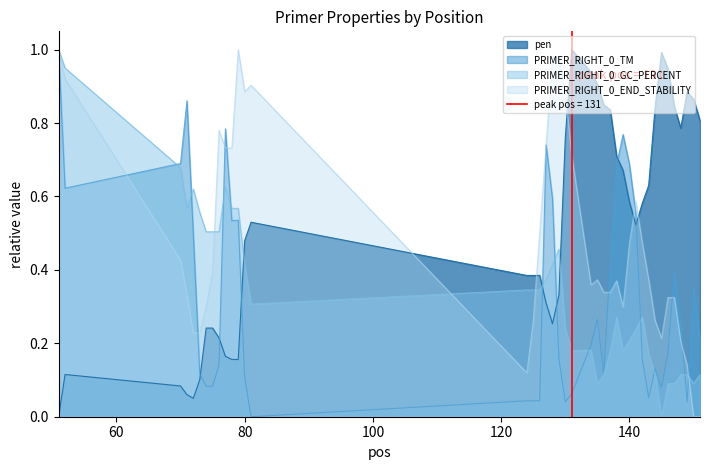

List the series in order of their peak value, highest first.

pen, PRIMER_RIGHT_0_TM, PRIMER_RIGHT_0_GC_PERCENT, PRIMER_RIGHT_0_END_STABILITY